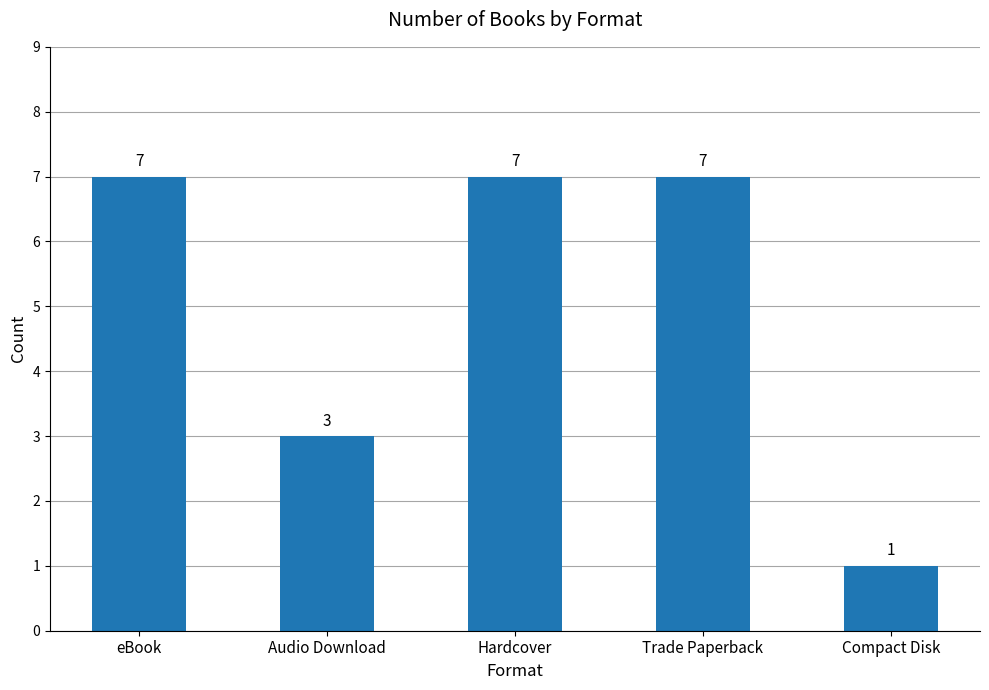

The chart shows a value of 7 at Trade Paperback. True or false?

True